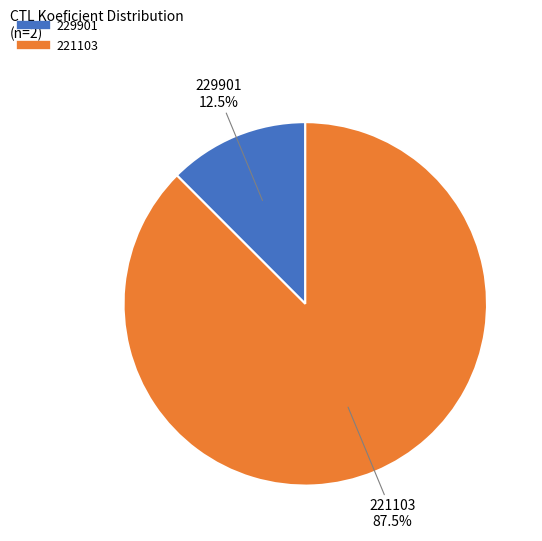

How many slices are in this pie chart?

2